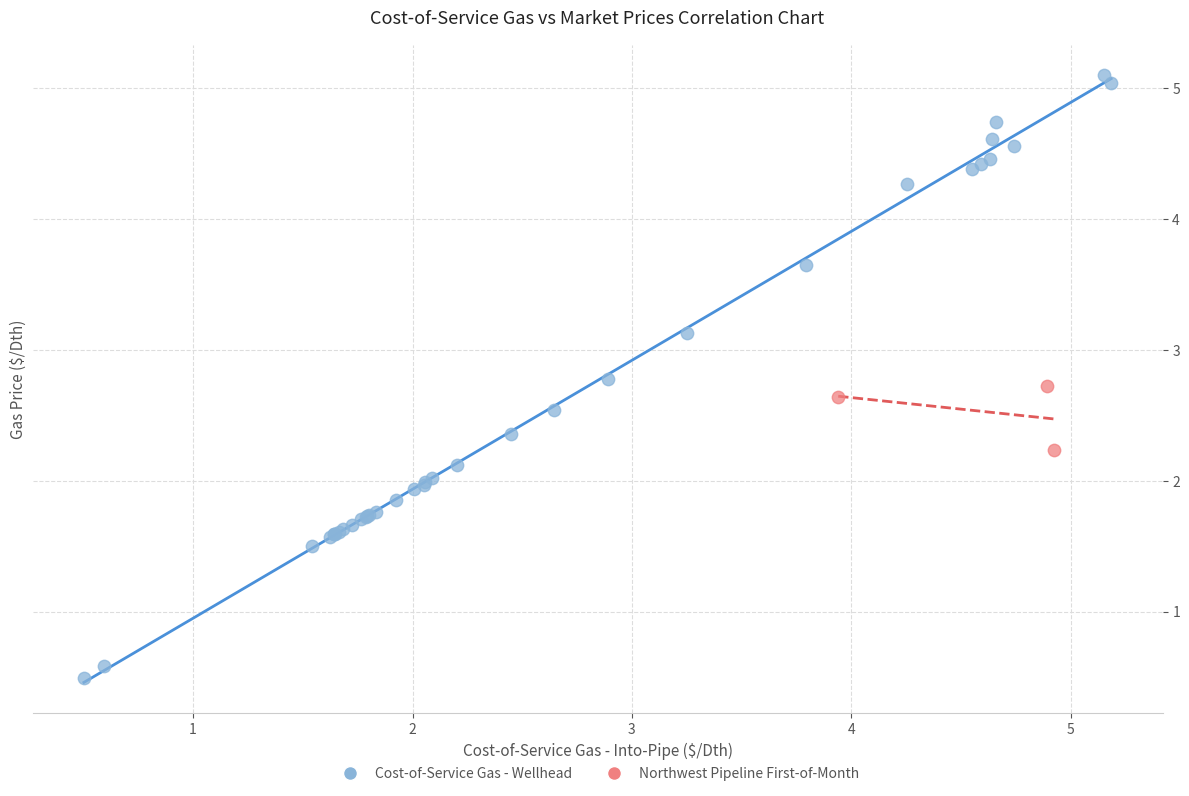

Which series contains the highest Y value?

Cost-of-Service Gas - Wellhead